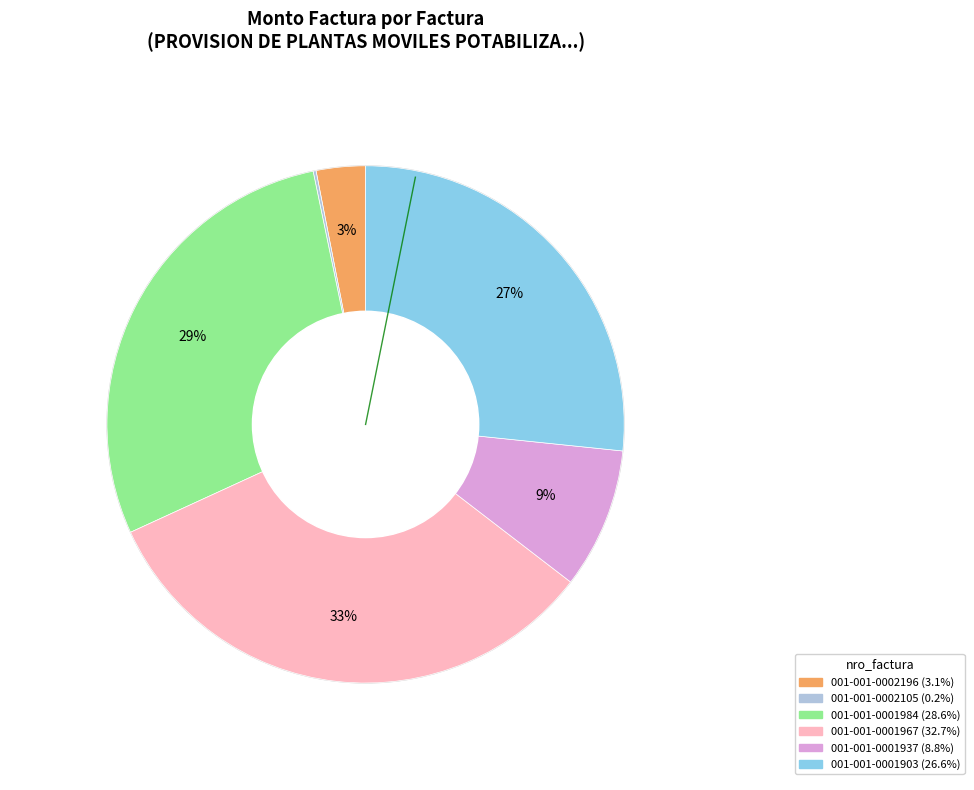

True or false: 001-001-0001967 accounts for 33% of the total.

True